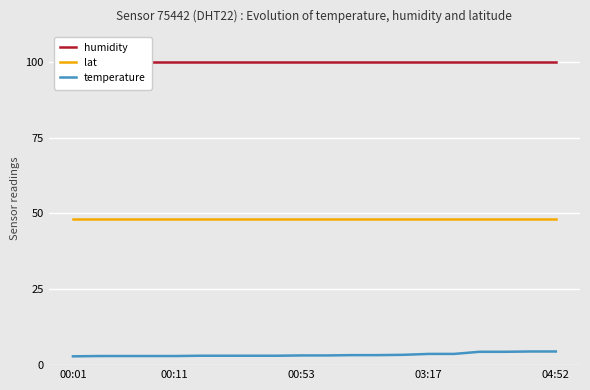

True or false: temperature and lat cross at least once.

False